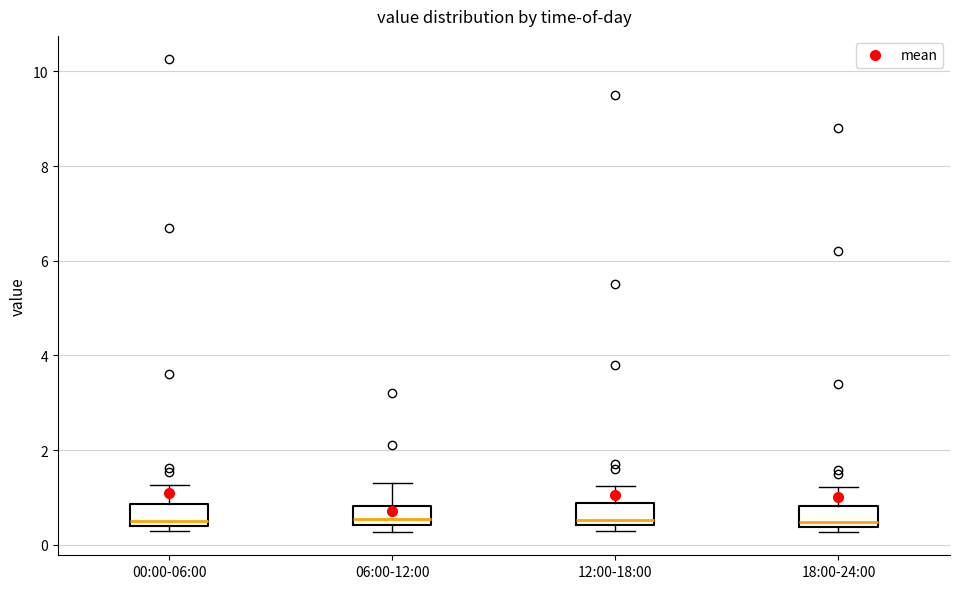

Reading left to right, transcribe this box plot: for each box, give where its median line is, the range the box spans, and where its two whiskers end, as read against the y-axis. The values are not printed on the chart, so give them approximately, as read against the axis.

00:00-06:00: median 0.6, box 0.4 to 0.8, whiskers 0.4 (just below the box's lower edge) to 1.2
06:00-12:00: median 0.6, box 0.4 to 0.8, whiskers 0.2 to 1.4
12:00-18:00: median 0.6, box 0.4 to 0.8, whiskers 0.4 (just below the box's lower edge) to 1.2
18:00-24:00: median 0.4 (just above the box's lower edge), box 0.4 to 0.8, whiskers 0.2 to 1.2